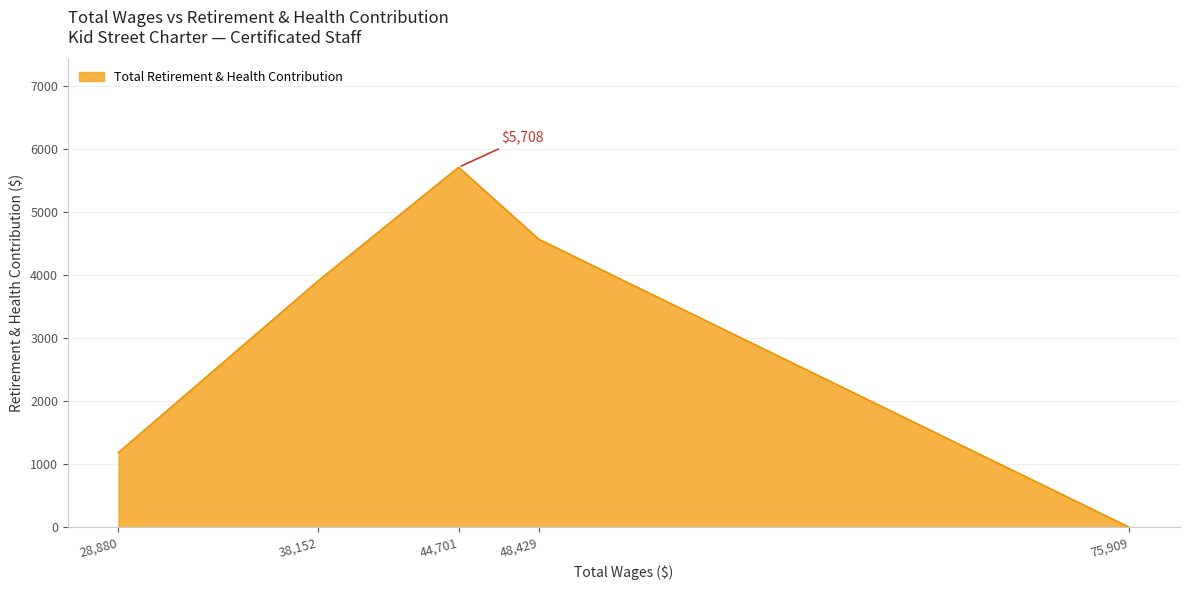

How many interior local peaks (higher than both neighbors) does the data have?

1